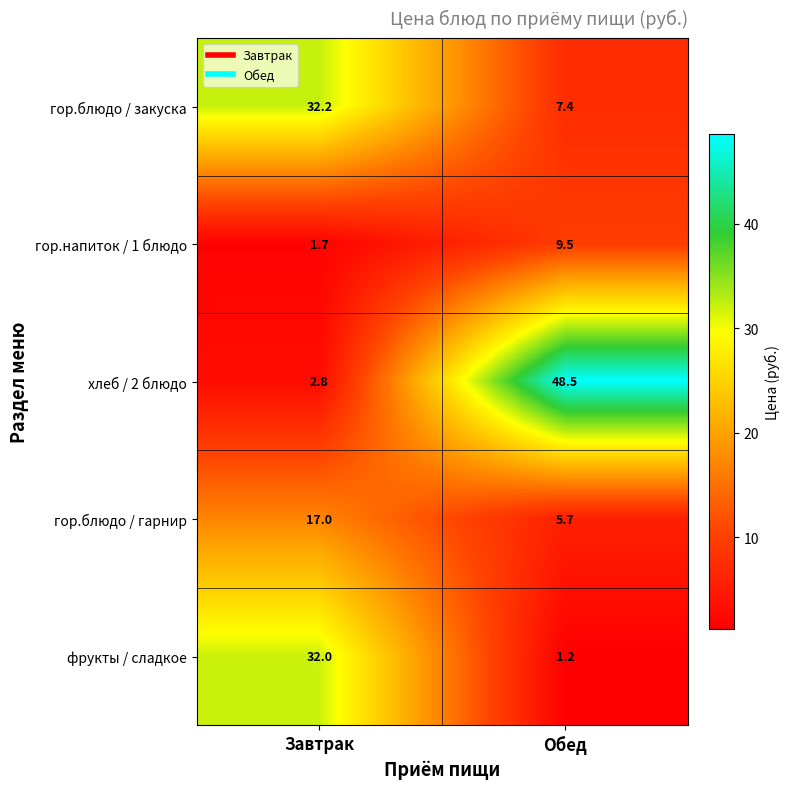

What is the difference between the гор.блюдо / закуска values at Обед and Завтрак?

24.8